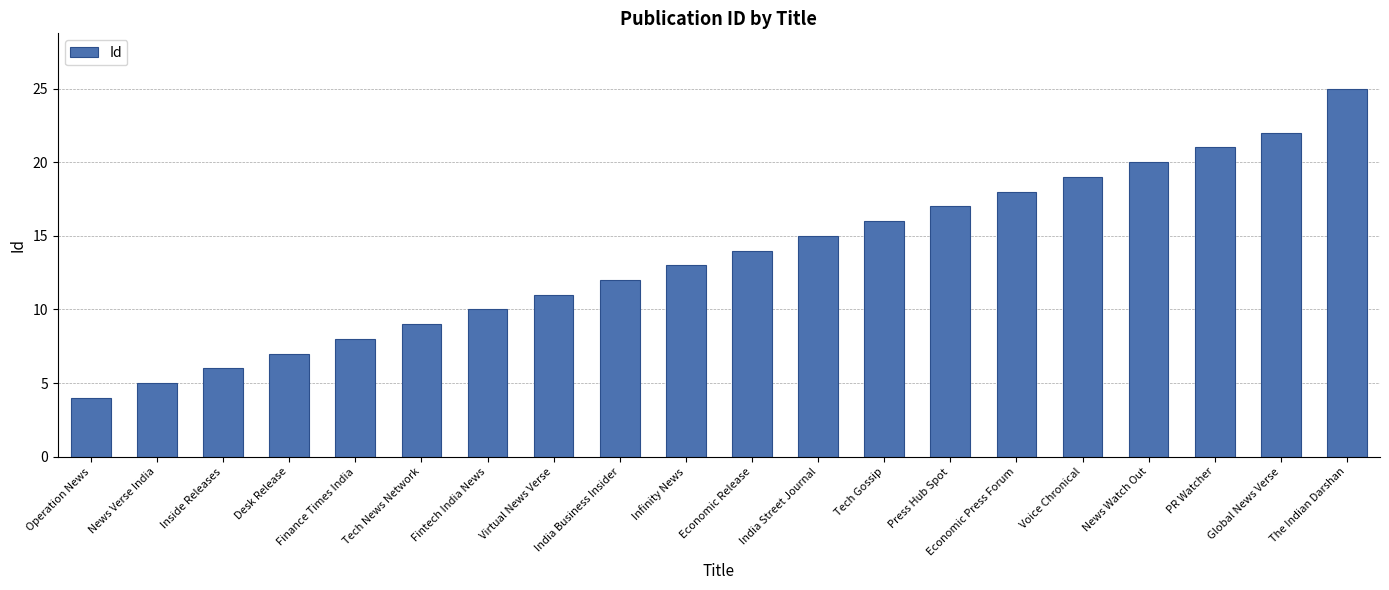

What is the sum of the values at India Street Journal and Virtual News Verse?

26